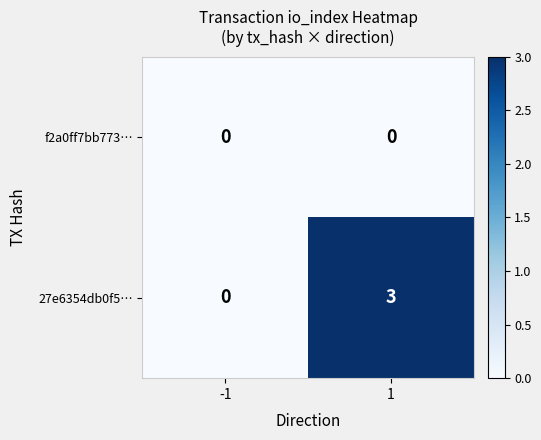

Which series has the largest range (max minus min)?

27e6354db0f5…